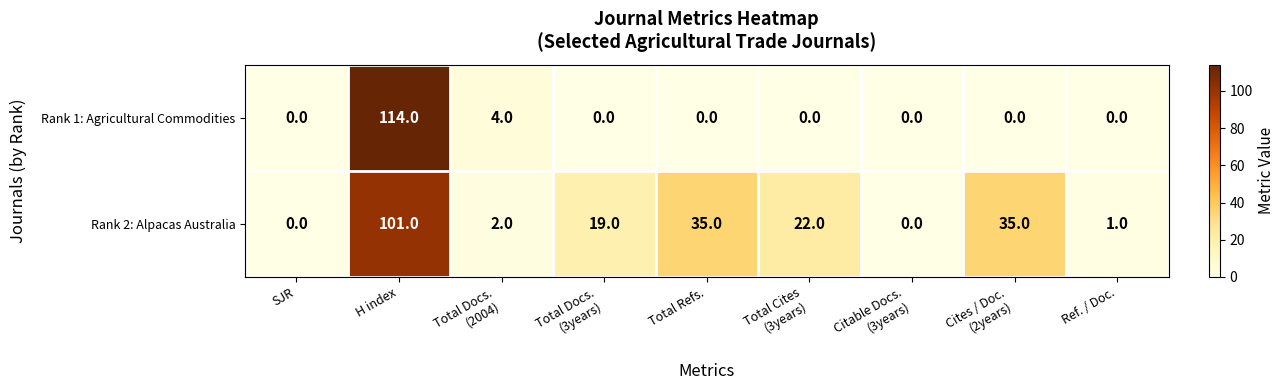

How many data points does each series have?

9